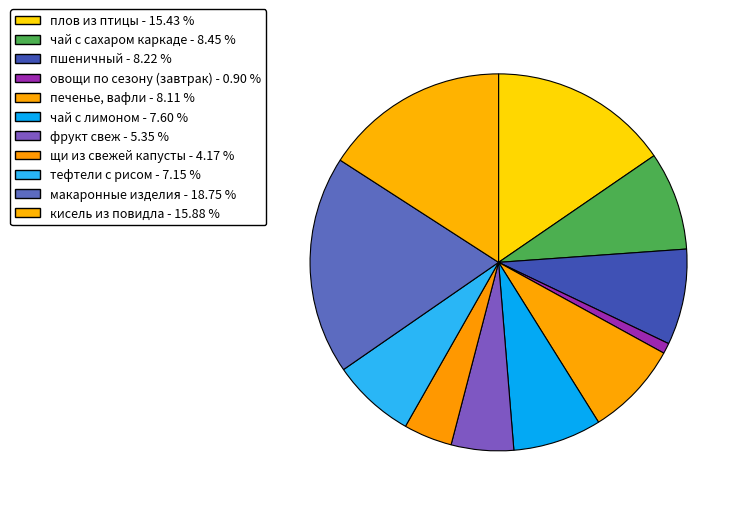

Count the number of slices in the pie.

11